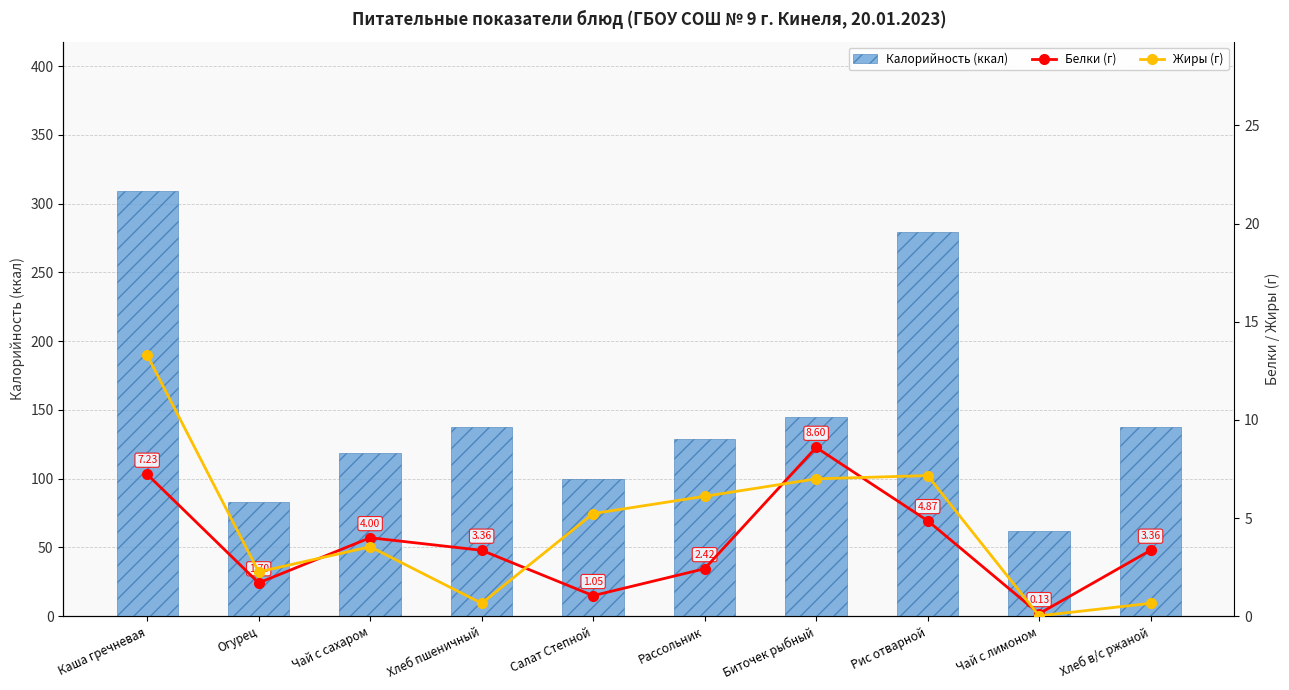

Is the value of Белки (г) at Хлеб в/с ржаной greater than the value of Калорийность (ккал) at Хлеб пшеничный?

No